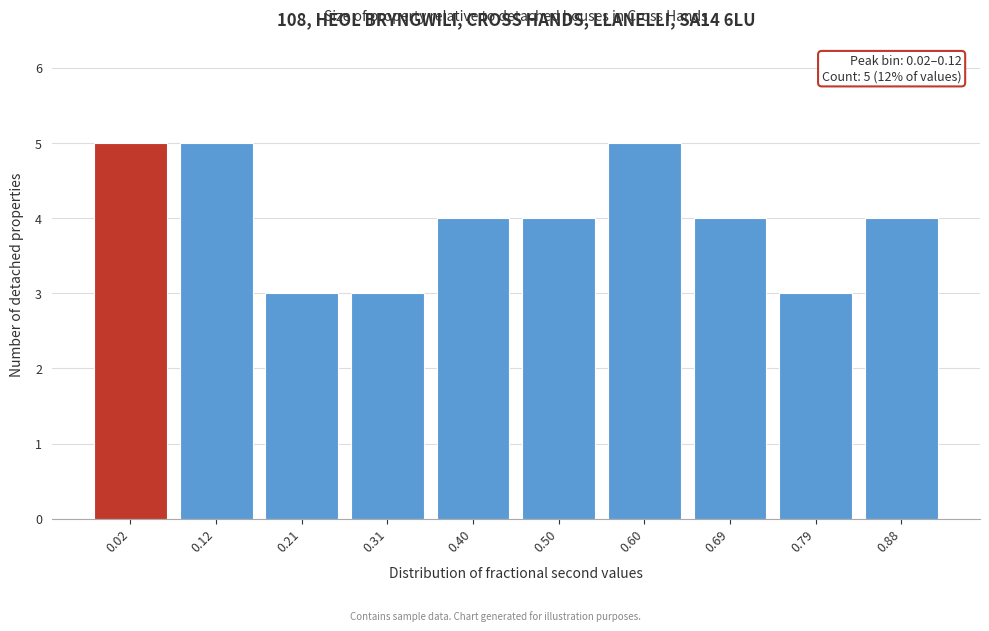

Reading left to right, list all the values displayed in this chart.

0.02=5	0.12=5	0.21=3	0.31=3	0.40=4	0.50=4	0.60=5	0.69=4	0.79=3	0.88=4